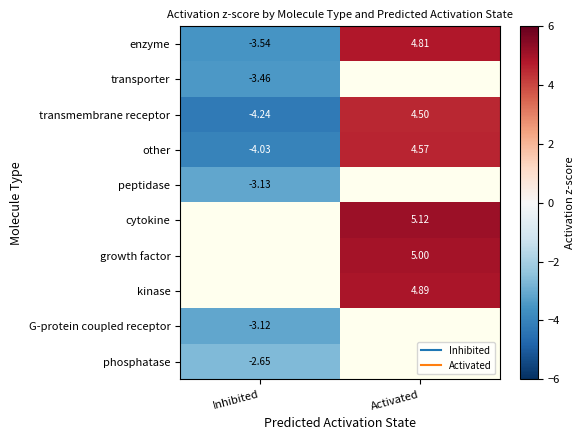

At which label does phosphatase reach its minimum?

Inhibited